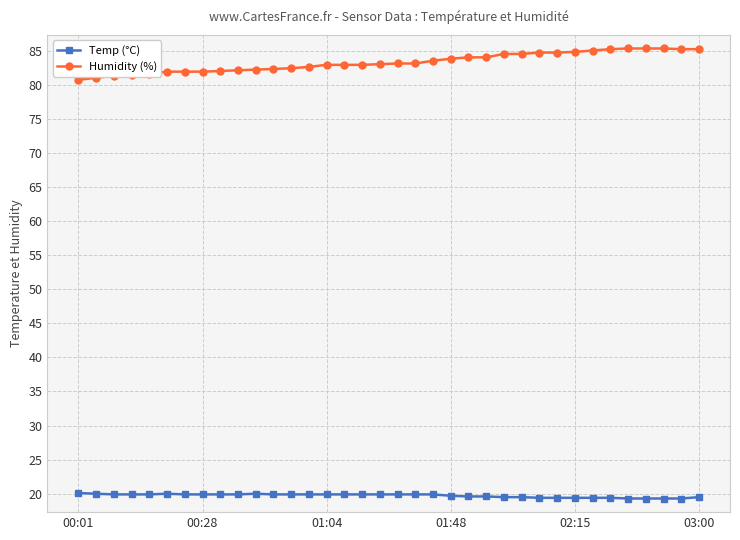

Rank the series by their average value, from highest to lowest.

Humidity (%), Temp (°C)